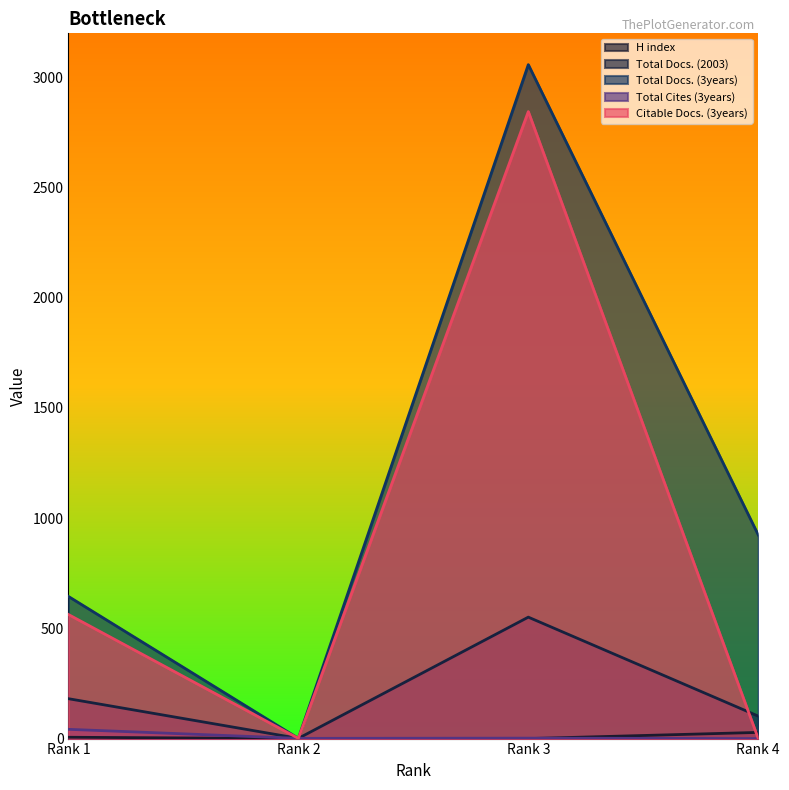

What is the value of the Total Docs. (2003) point at the 2nd from the left?

1